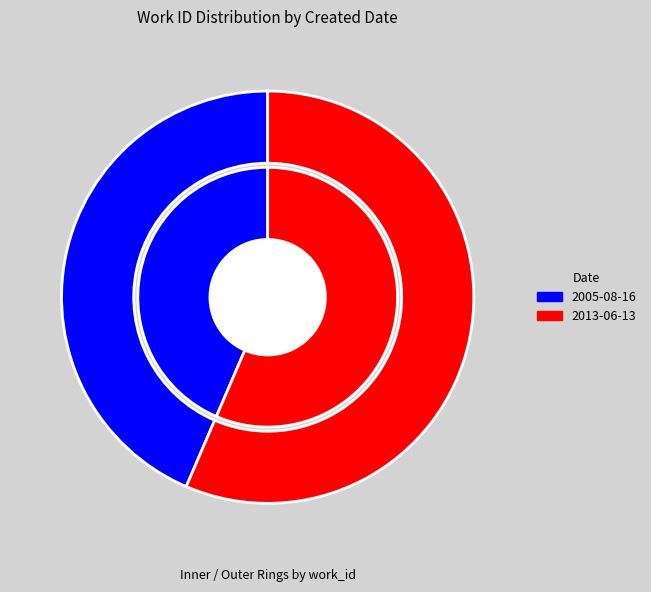

To the nearest percent, what is the combined percentage of 2013-06-13 and 2005-08-16?

100%